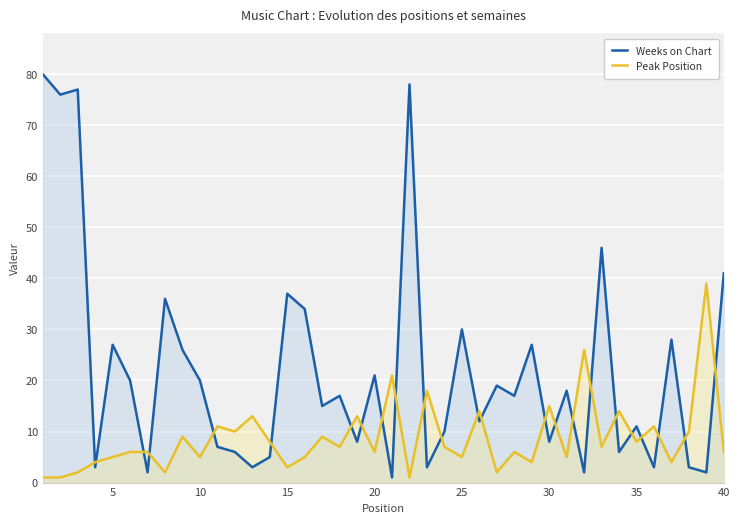

How many data points in Peak Position are less than 7?

20